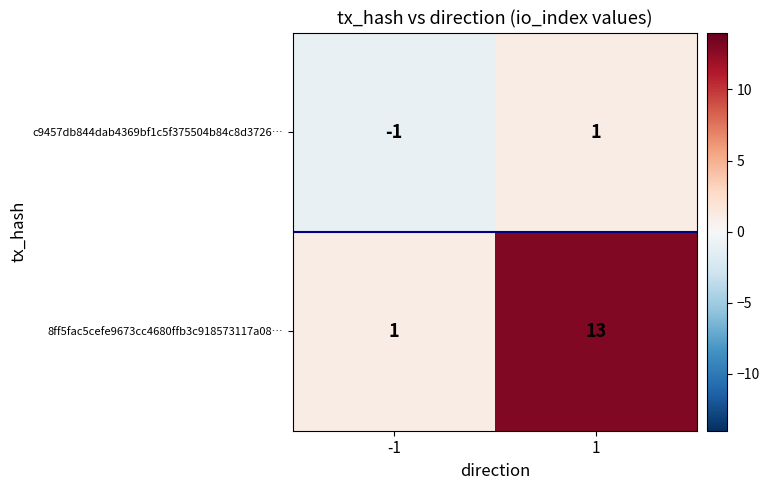

How many data points does each series have?

2